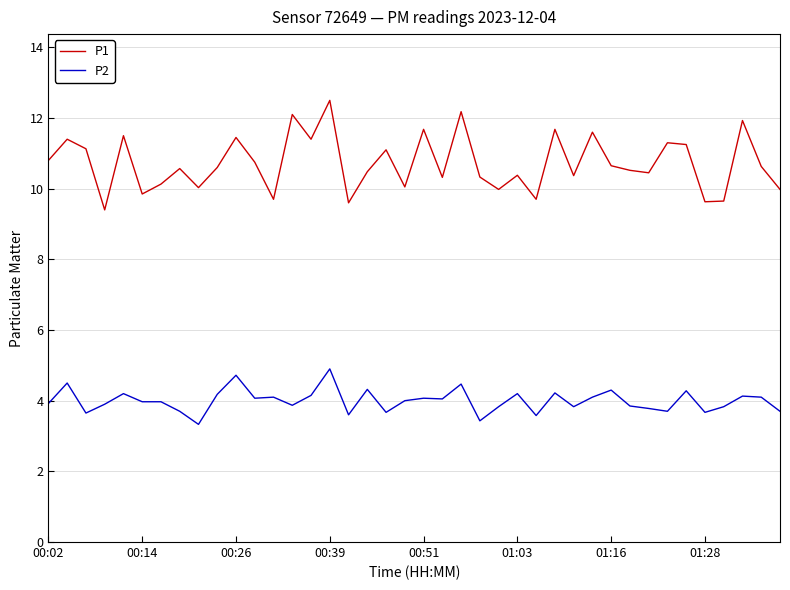

True or false: P1 and P2 intersect in this chart.

False